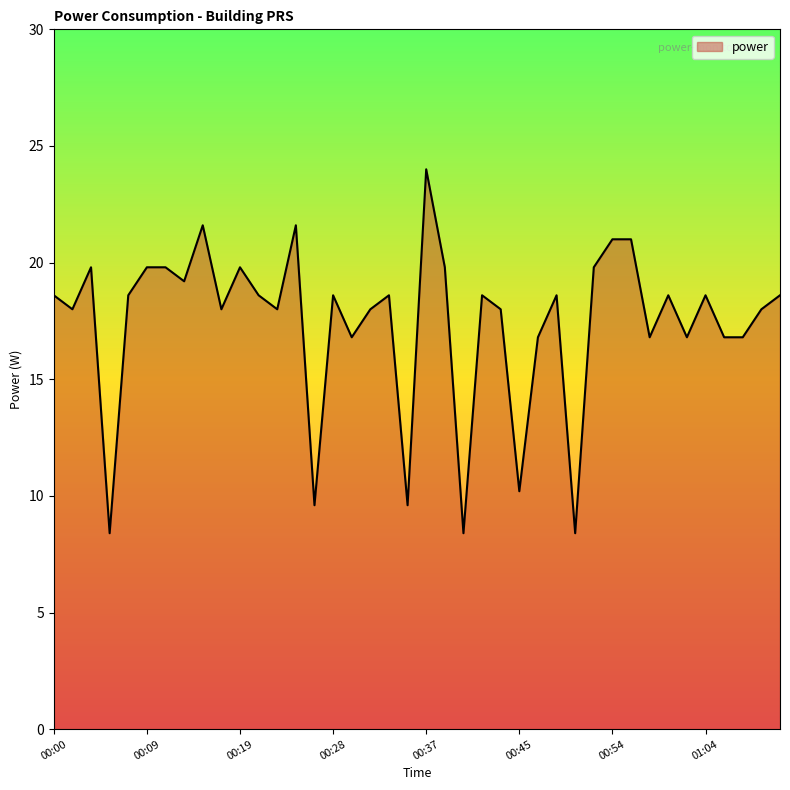

What is the greatest value displayed?

24.0